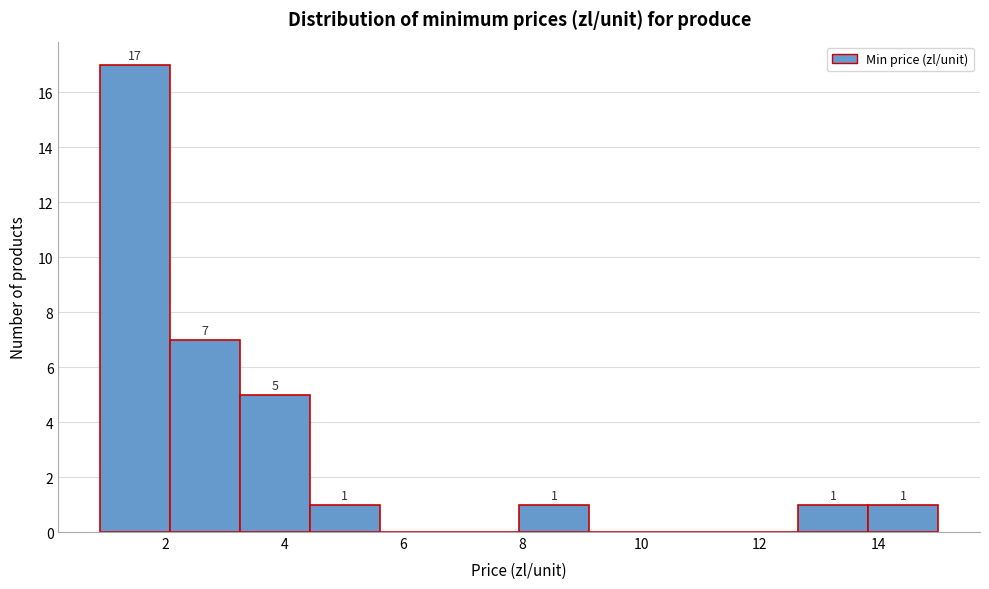

Which range on the x-axis has the tallest bar?

1.0 to 2.0